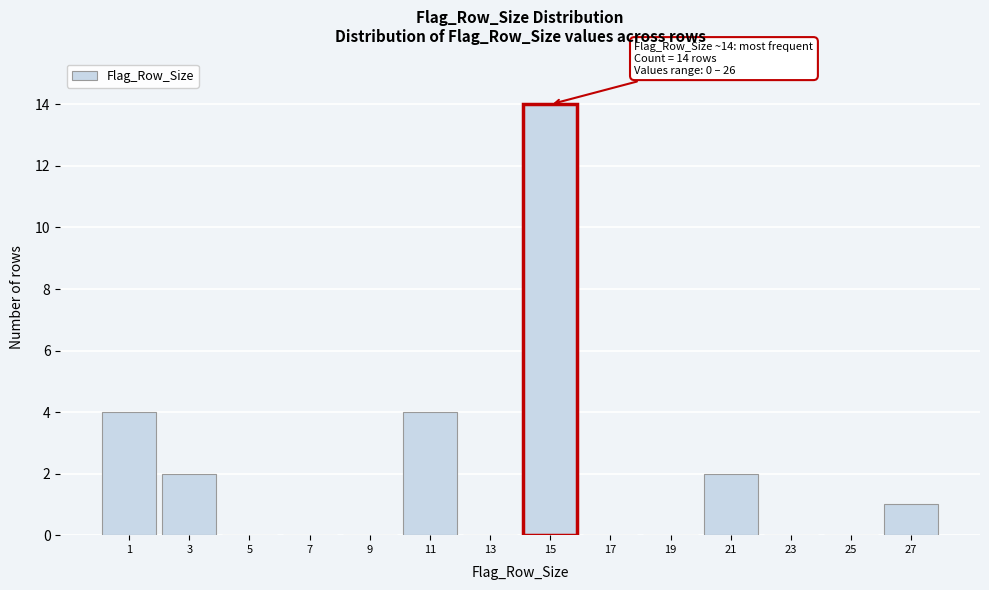

Which range on the x-axis has the tallest bar?

14 to 16